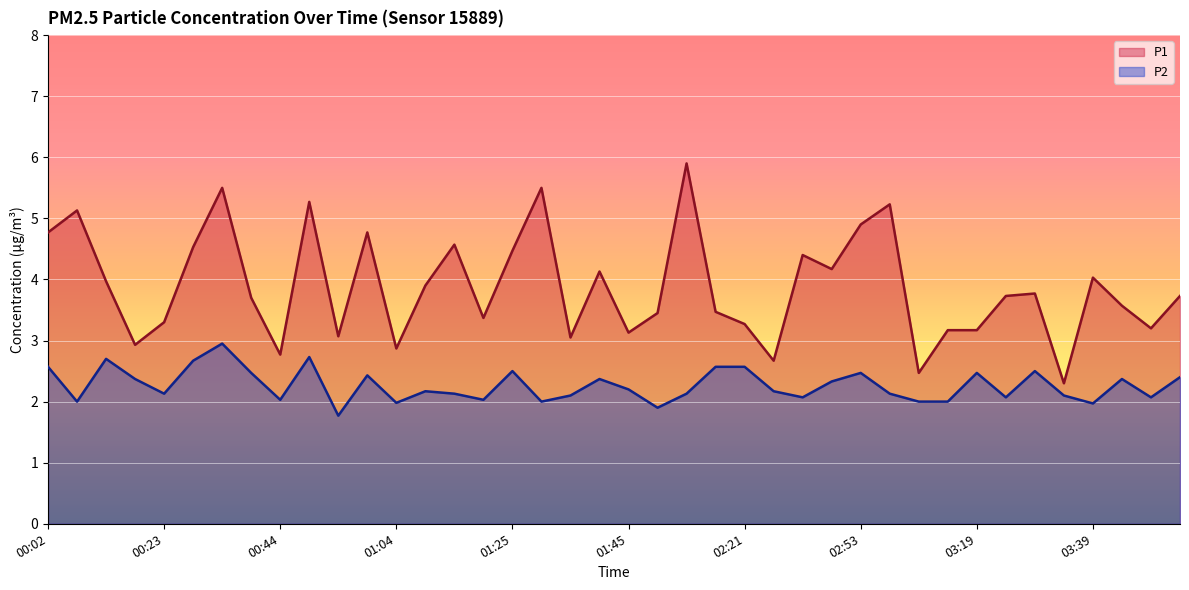

What is the spread (max minus min) of values at 03:34?

0.2